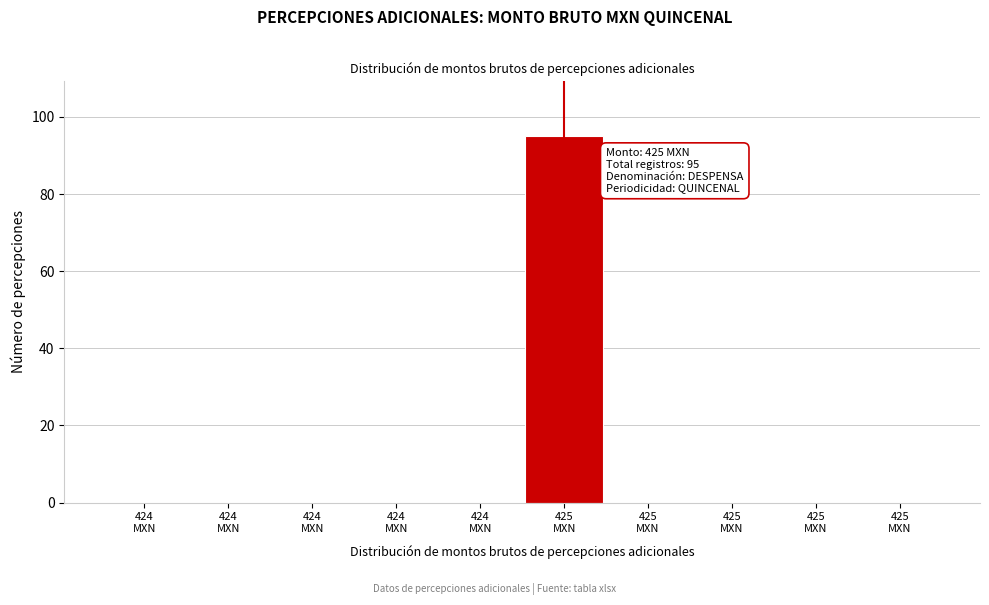

Count the number of categories in the chart.

10